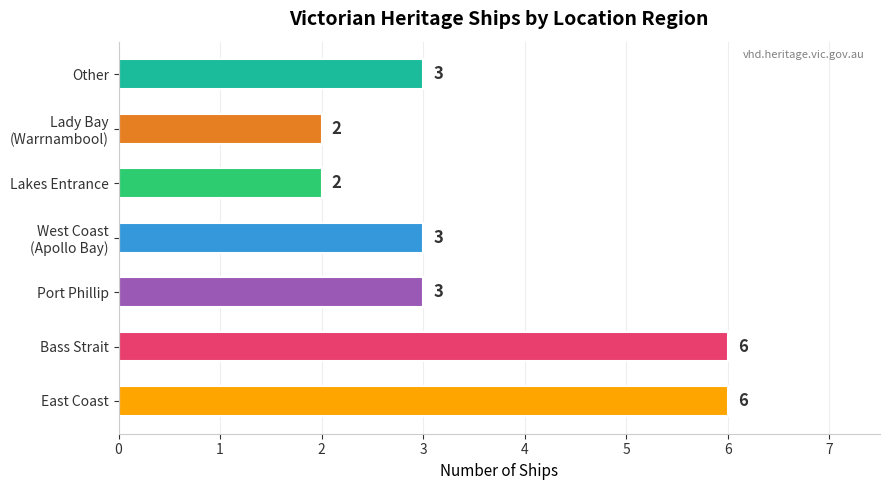

What is the average value?

4